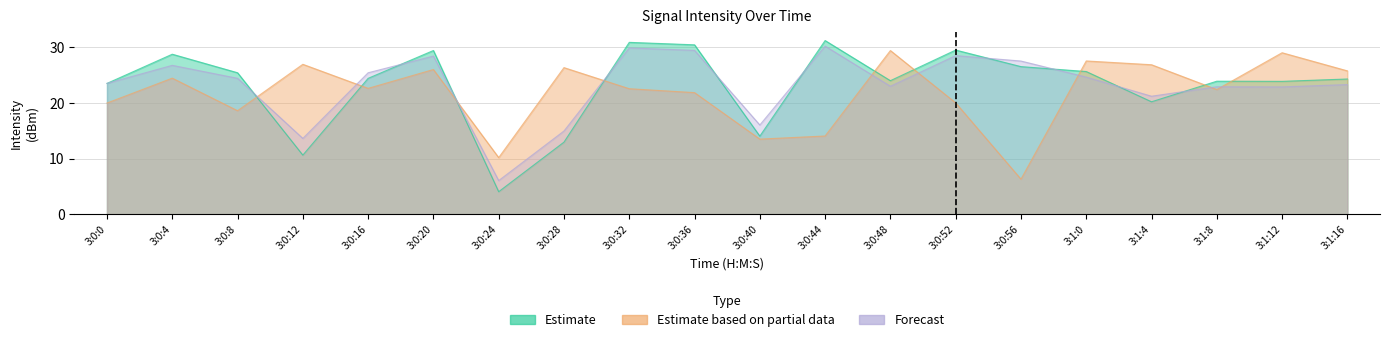

What is the average value of the Estimate based on partial data series?

21.7